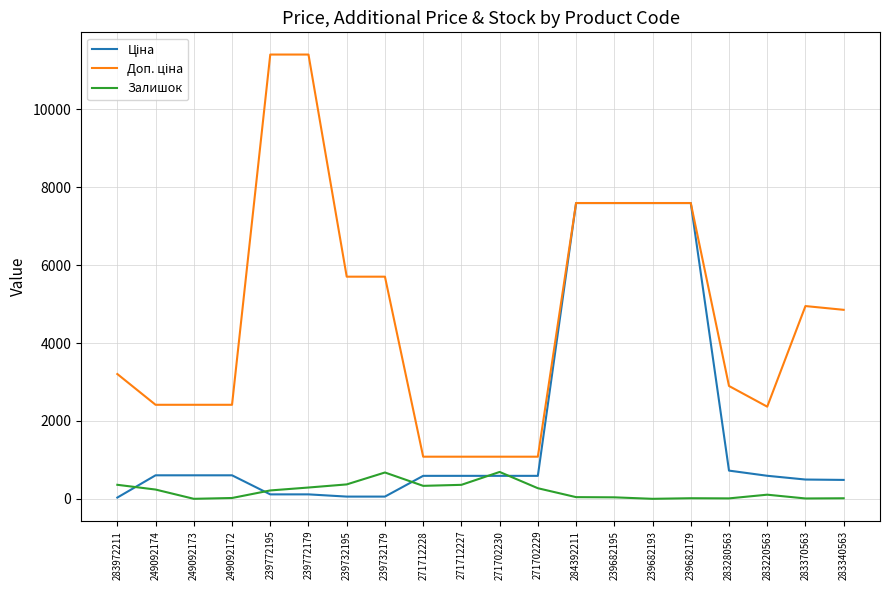

What is the maximum value for Залишок?

690.0